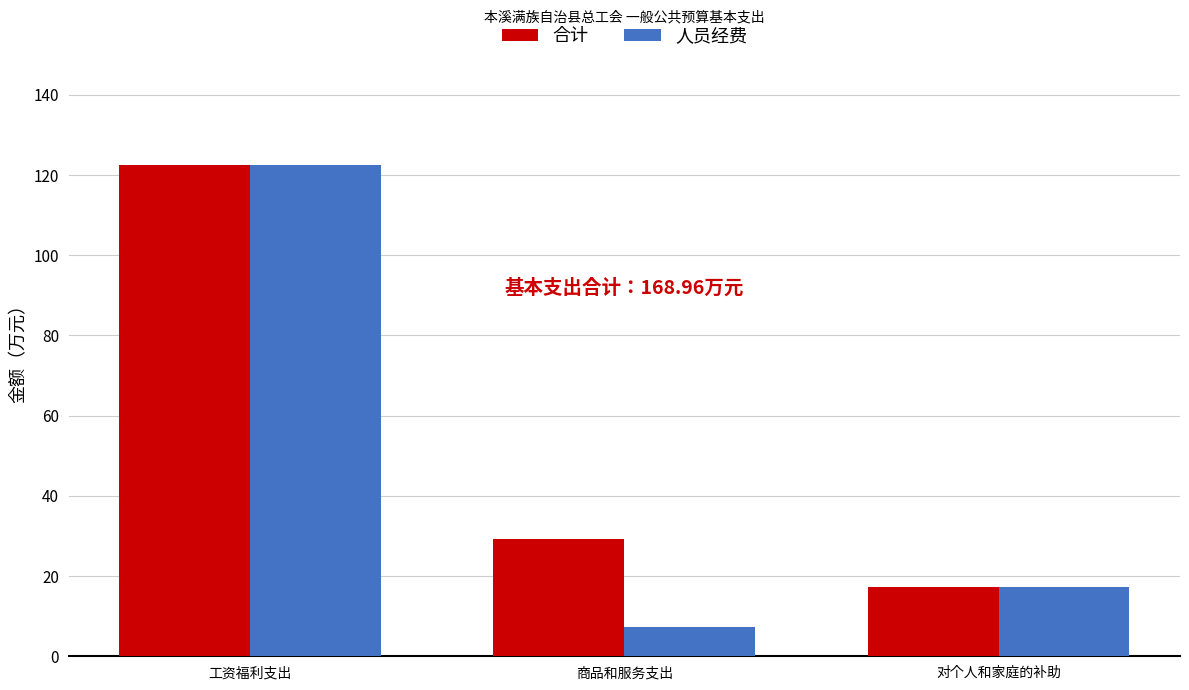

What is the difference between the second highest and minimum values in the 人员经费 series?

9.9